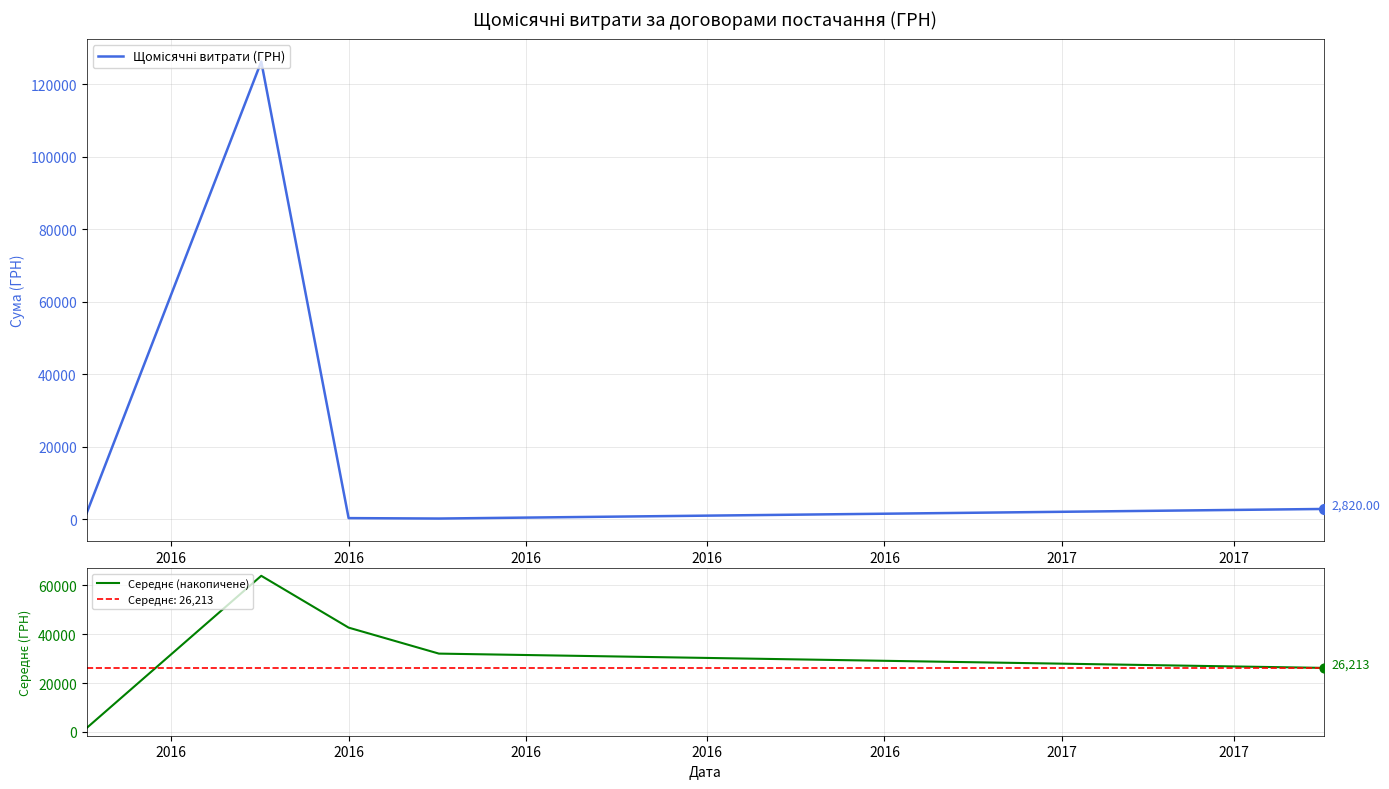

Which series contains the lowest Y value?

Щомісячні витрати (ГРН)